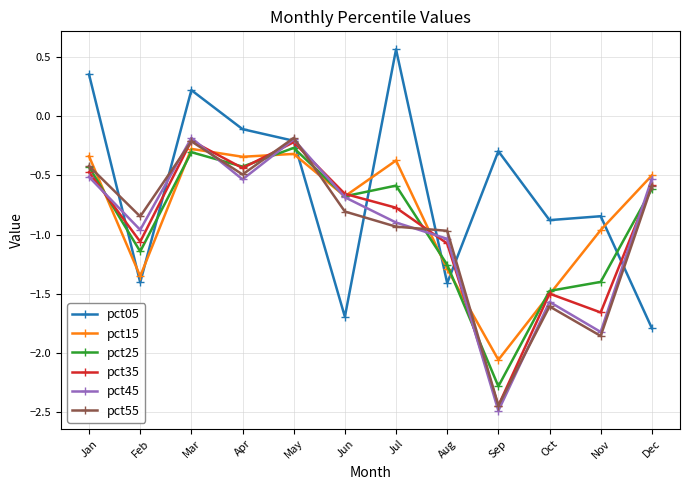

True or false: pct45 has a value of -0.2 at May.

True